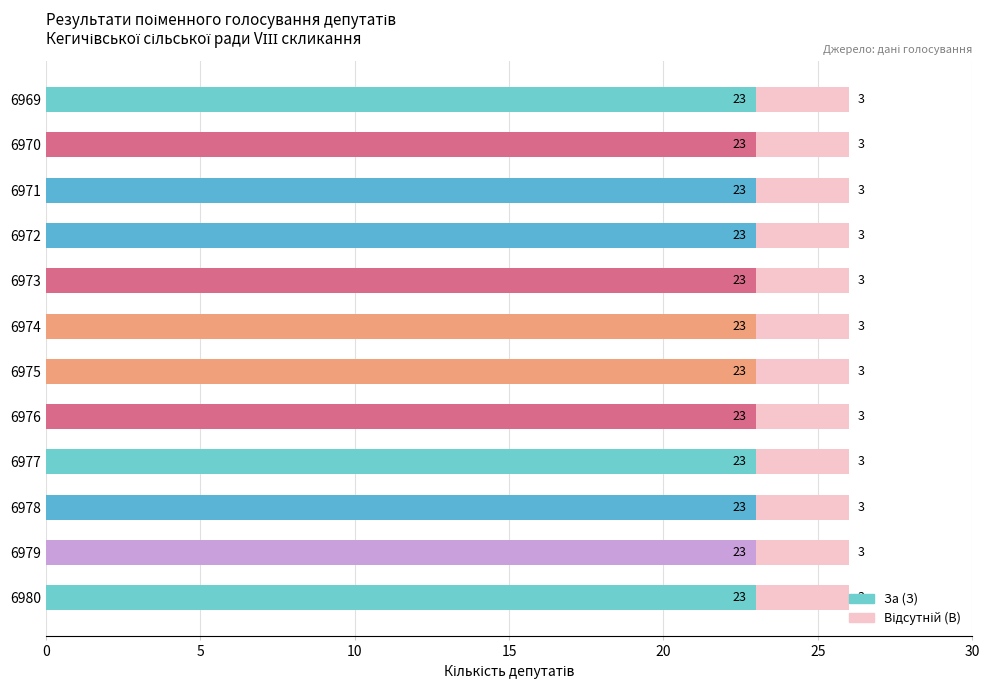

What is the lowest value of the За (З) series?

23